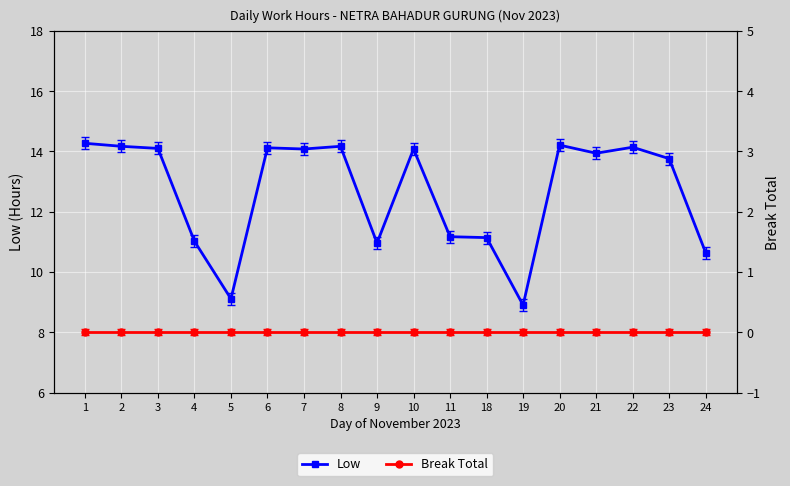

Rank the series by their average value, from lowest to highest.

Break Total, Low